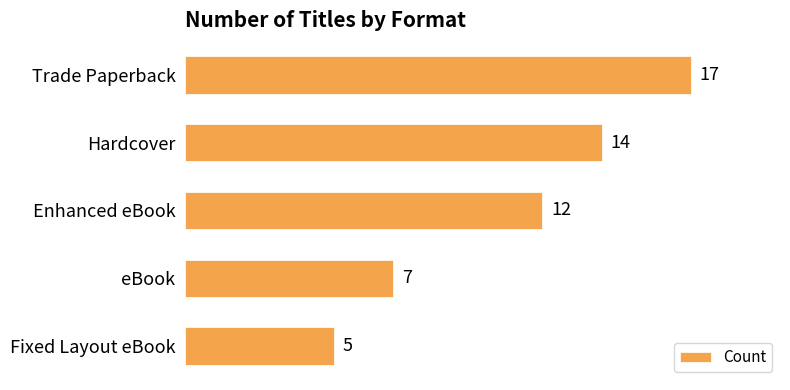

How many bars are there in total?

5